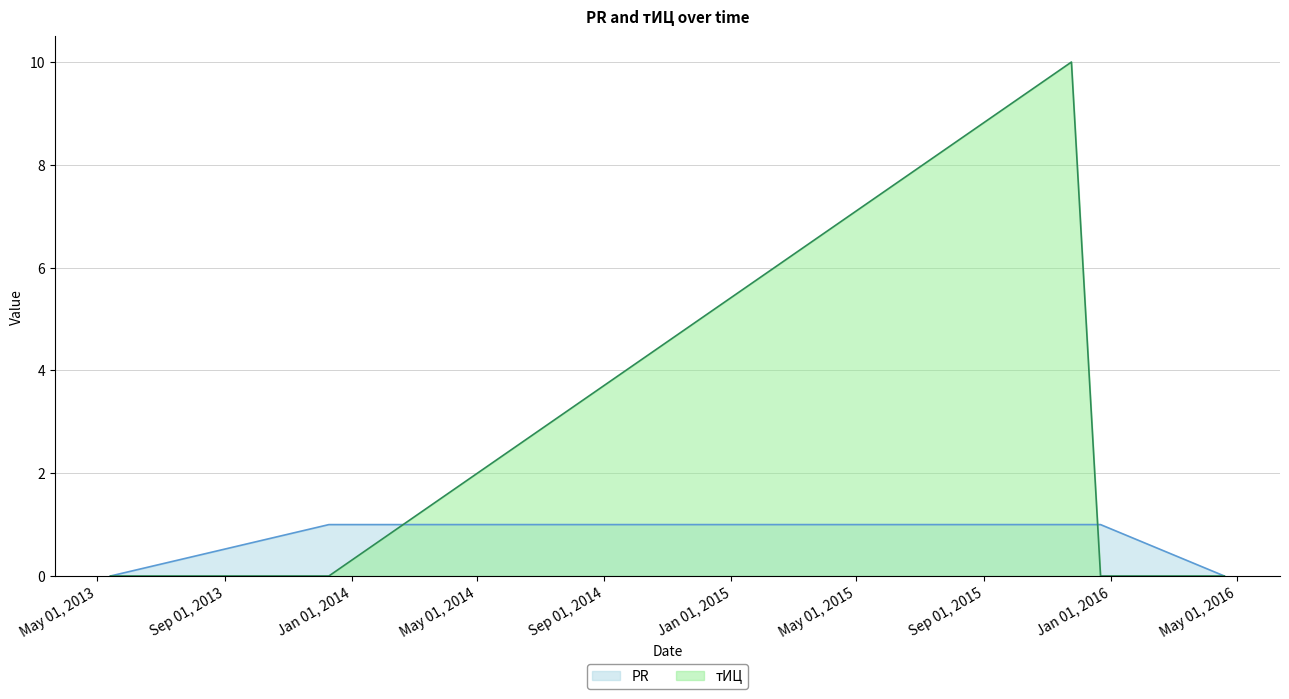

How many тИЦ values are between 0 and 1?

4